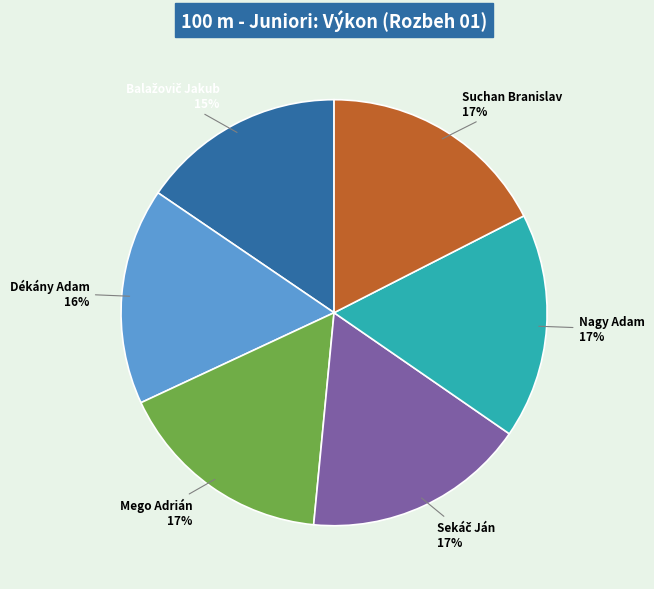

True or false: Mego Adrián 17% accounts for 24% of the total.

False